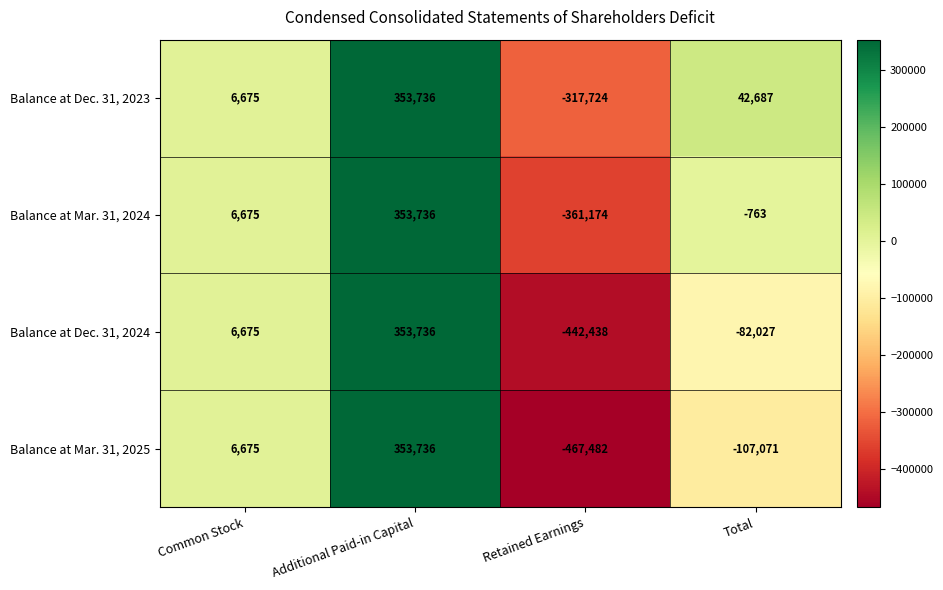

True or false: Balance at Mar. 31, 2024 has a value of -763 at Total.

True